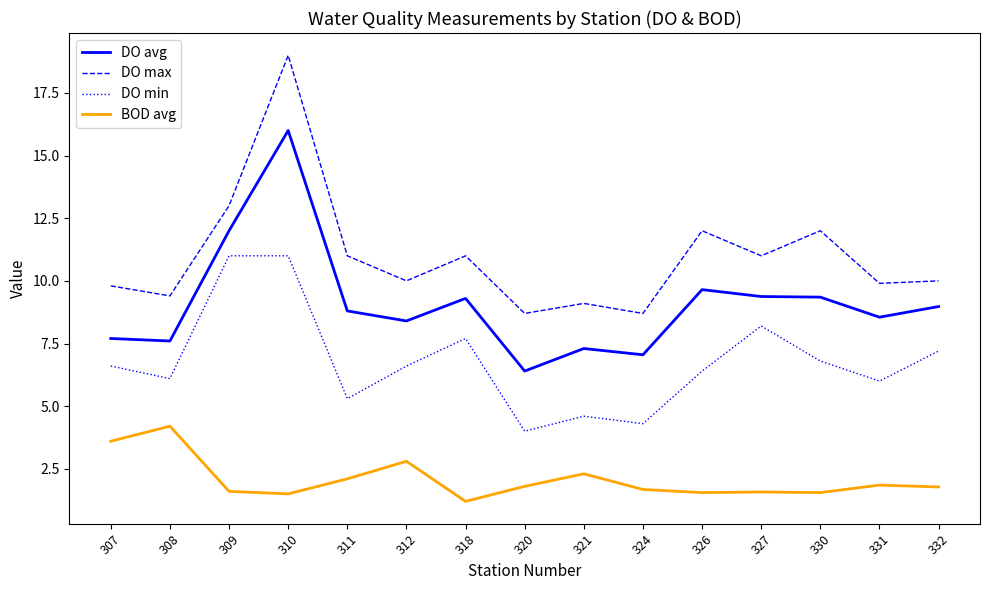

What is the difference between the second highest and minimum values in the DO min series?

7.0